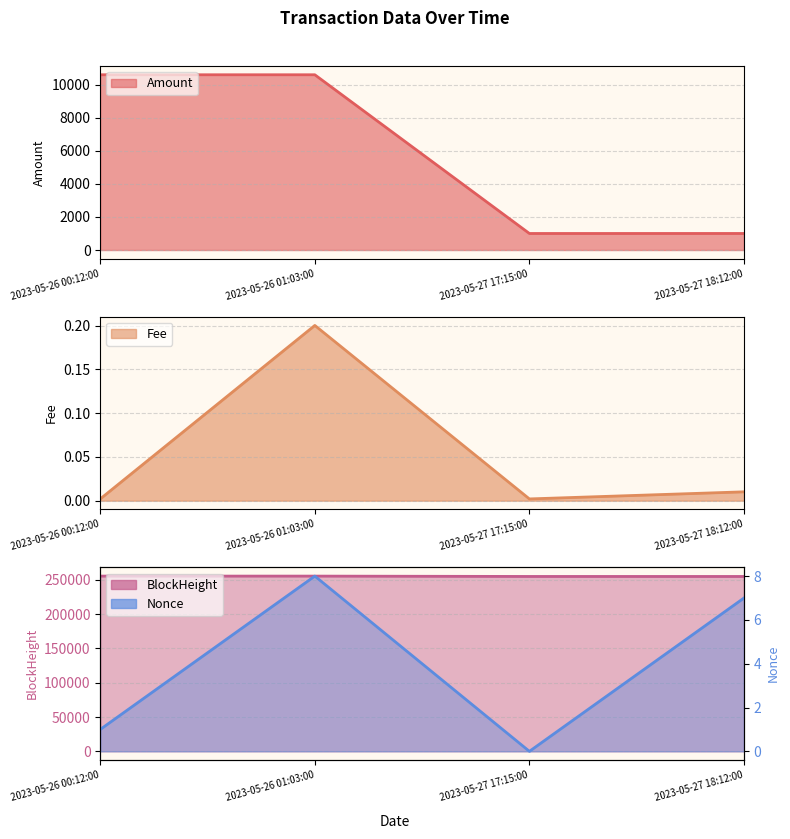

Reading right to left, list all the values displayed in this chart.

Amount: 2023-05-27 18:12:00=1000.0	2023-05-27 17:15:00=999.0	2023-05-26 01:03:00=10598.6	2023-05-26 00:12:00=10598.6
Fee: 2023-05-27 18:12:00=0.0	2023-05-27 17:15:00=0.0	2023-05-26 01:03:00=0.2	2023-05-26 00:12:00=0.0
BlockHeight: 2023-05-27 18:12:00=254793.0	2023-05-27 17:15:00=254807.0	2023-05-26 01:03:00=255321.0	2023-05-26 00:12:00=255334.0
Nonce: 2023-05-27 18:12:00=7.0	2023-05-27 17:15:00=0.0	2023-05-26 01:03:00=8.0	2023-05-26 00:12:00=1.0